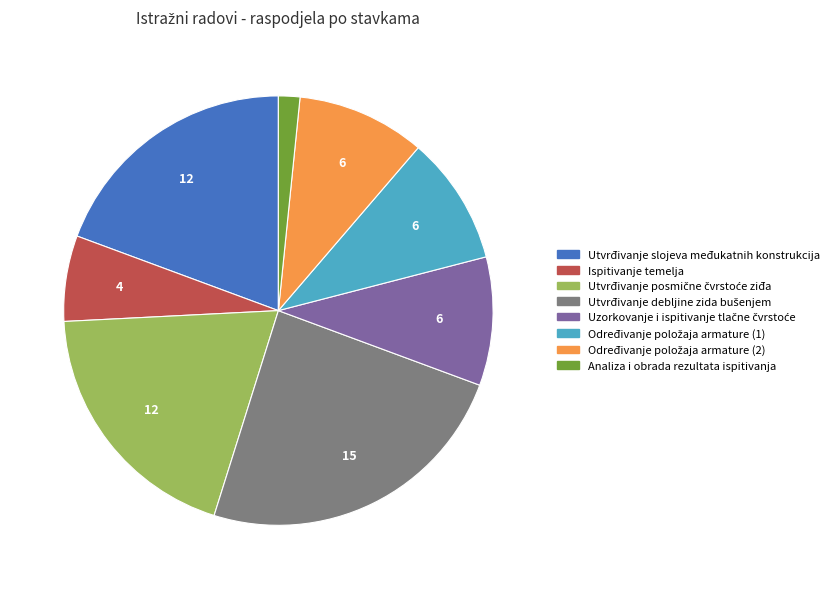

Combined, do Utvrđivanje slojeva međukatnih konstrukcija and Analiza i obrada rezultata ispitivanja account for over 50%?

No